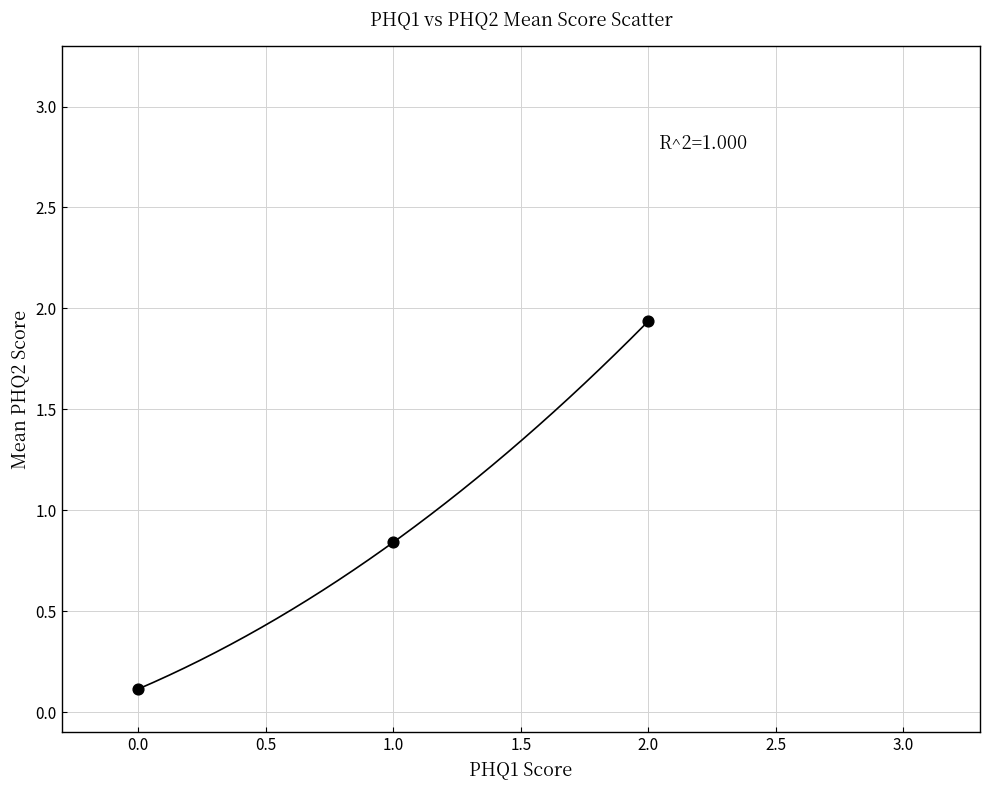

What is the average Y value?

1.0